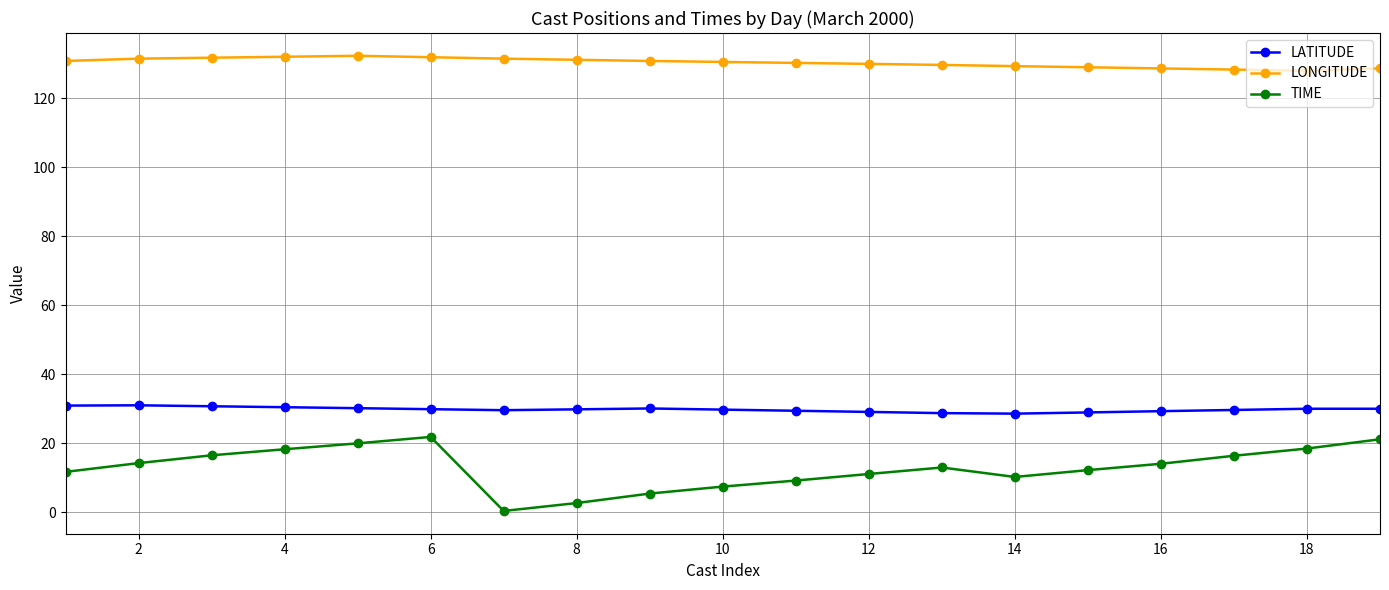

True or false: LONGITUDE and TIME cross at least once.

False